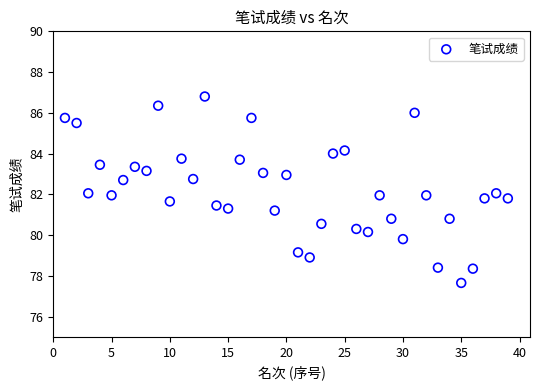

What is the range of X values (max minus min)?

38.0